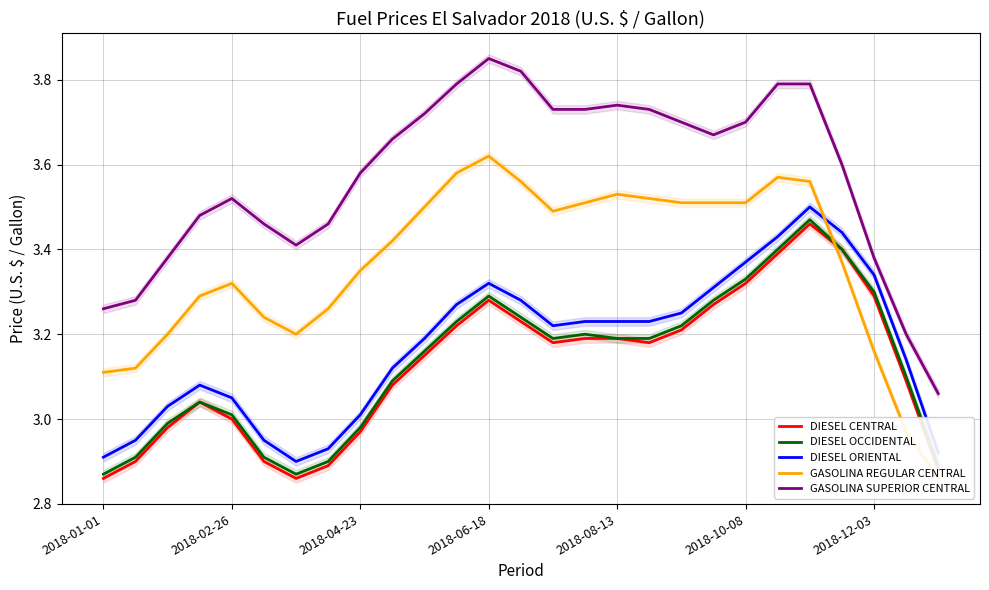

How many values in the DIESEL OCCIDENTAL series are below 3?

8